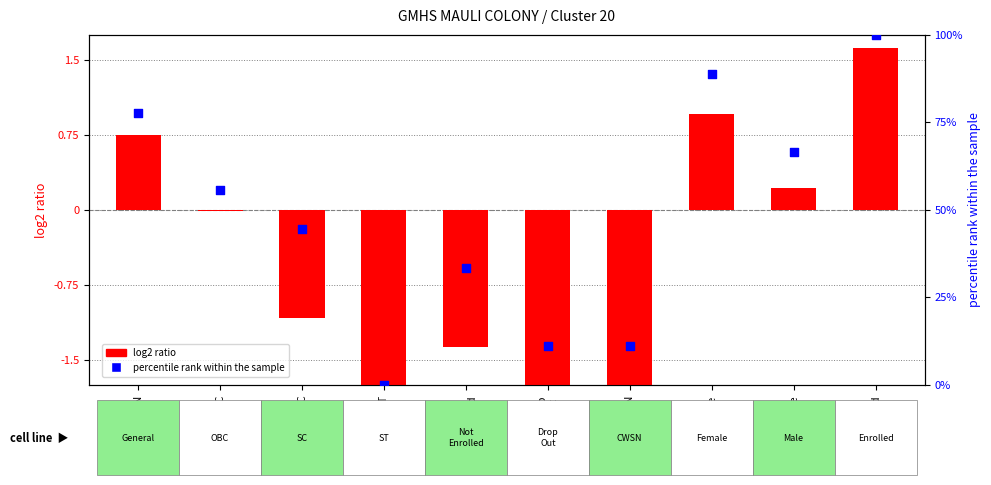

At which category is the sum across all series the highest?

Enrolled